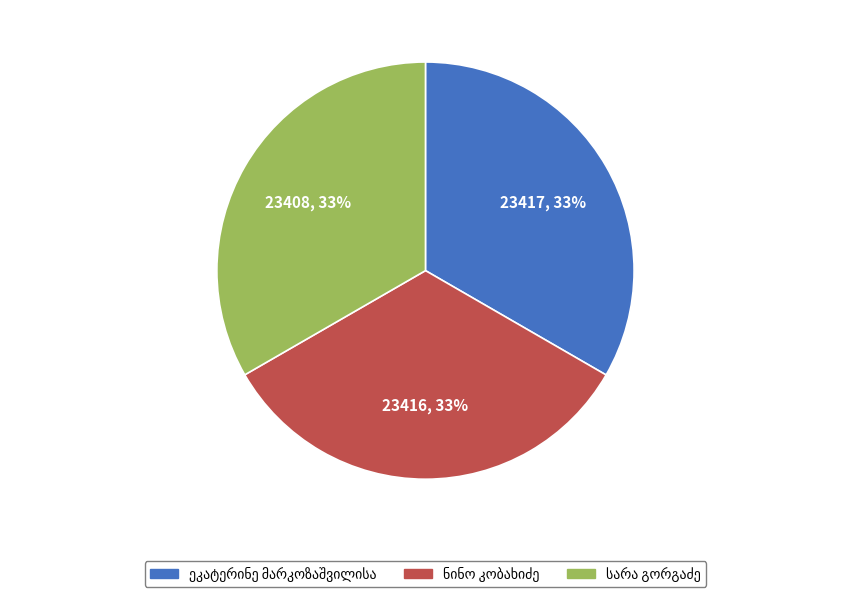

Does any single category account for the majority?

No